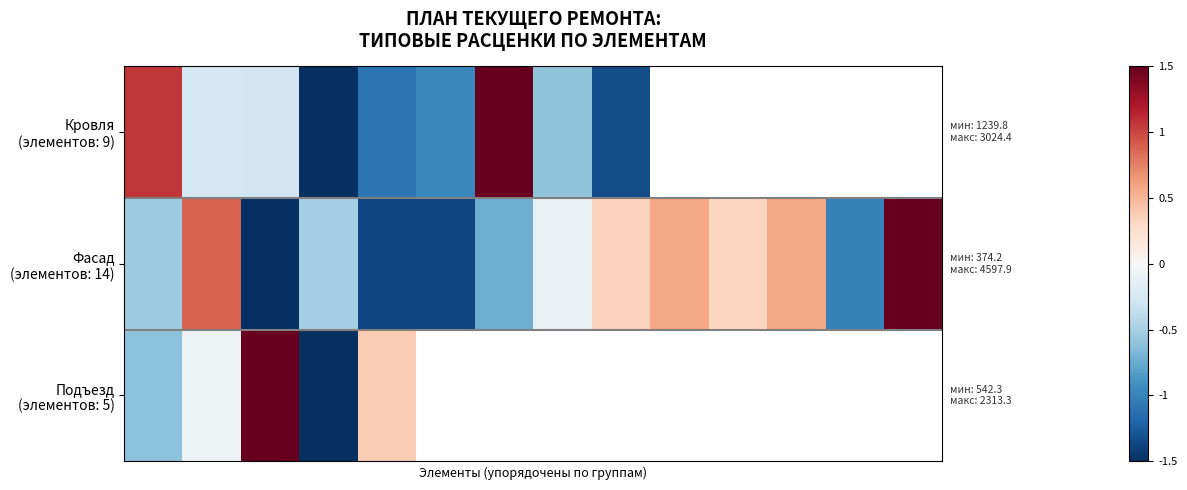

What is the greatest value displayed?

1.5